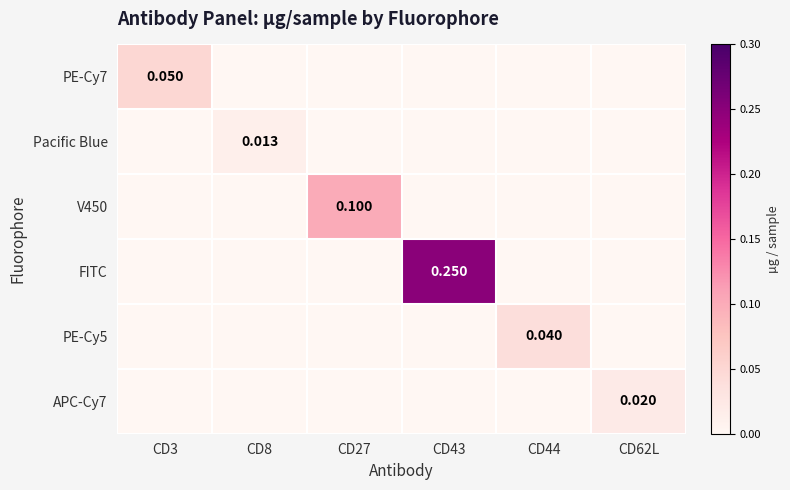

Is the value of PE-Cy7 at CD3 greater than the value of V450 at CD27?

No